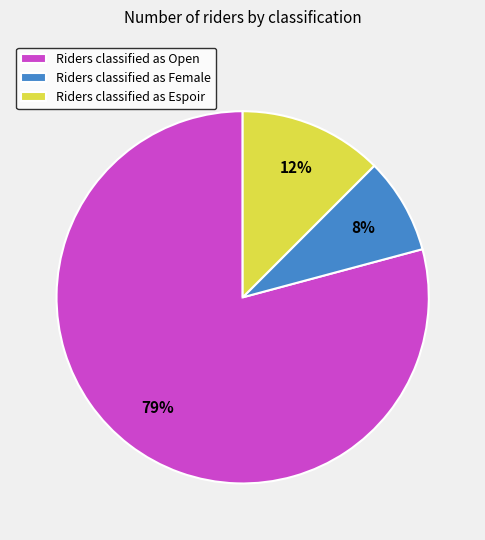

How many slices are in this pie chart?

3